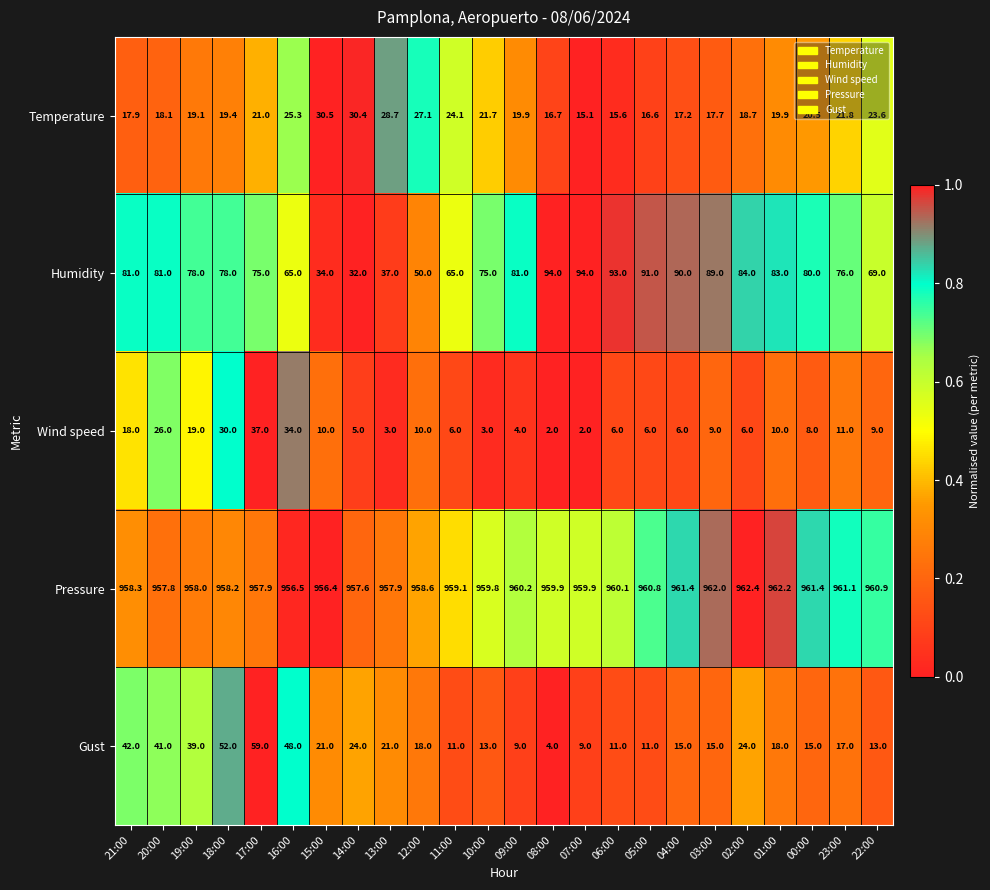

What is the sum of all Temperature values?

506.6